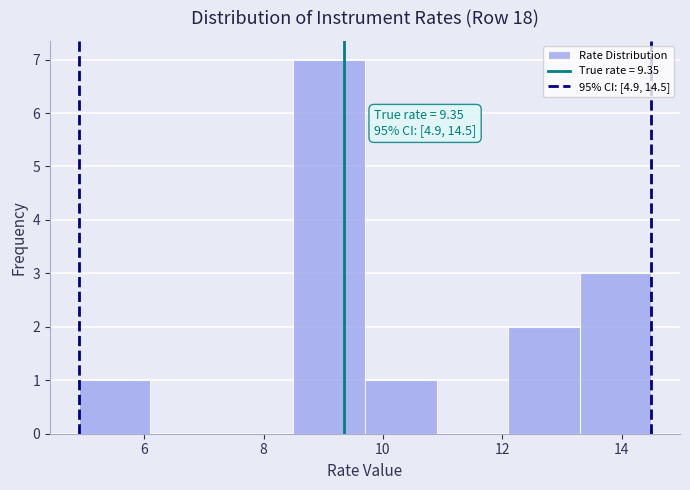

Which range on the x-axis has the tallest bar?

8.5 to 9.7